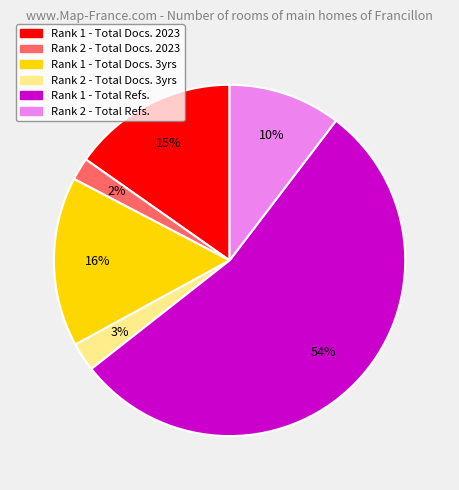

To the nearest percent, what is the difference between the Rank 2 - Total Refs. and Rank 1 - Total Docs. 2023 slice percentages?

5%